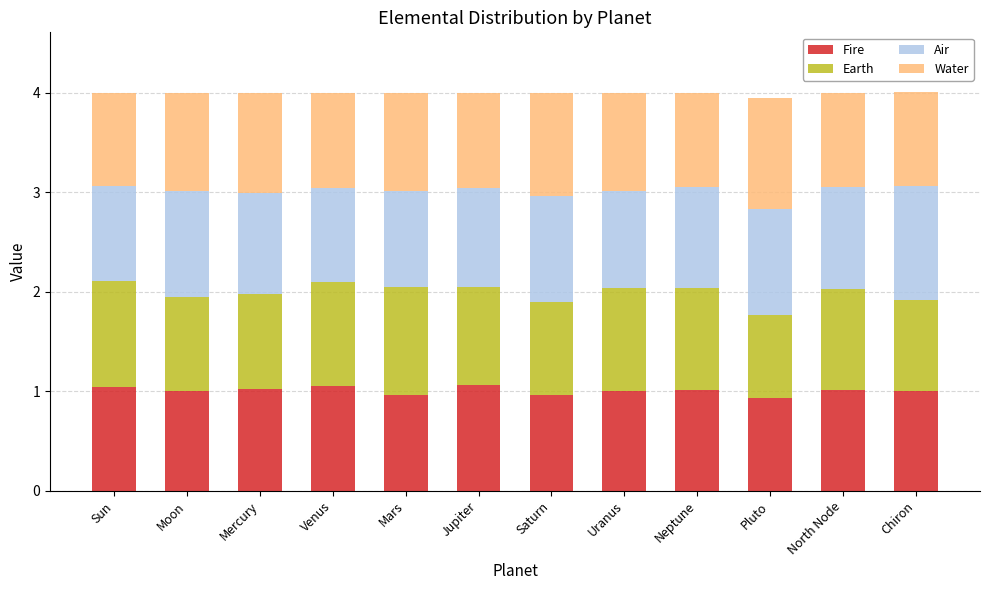

What are all the series names shown in the legend?

Fire, Earth, Air, Water